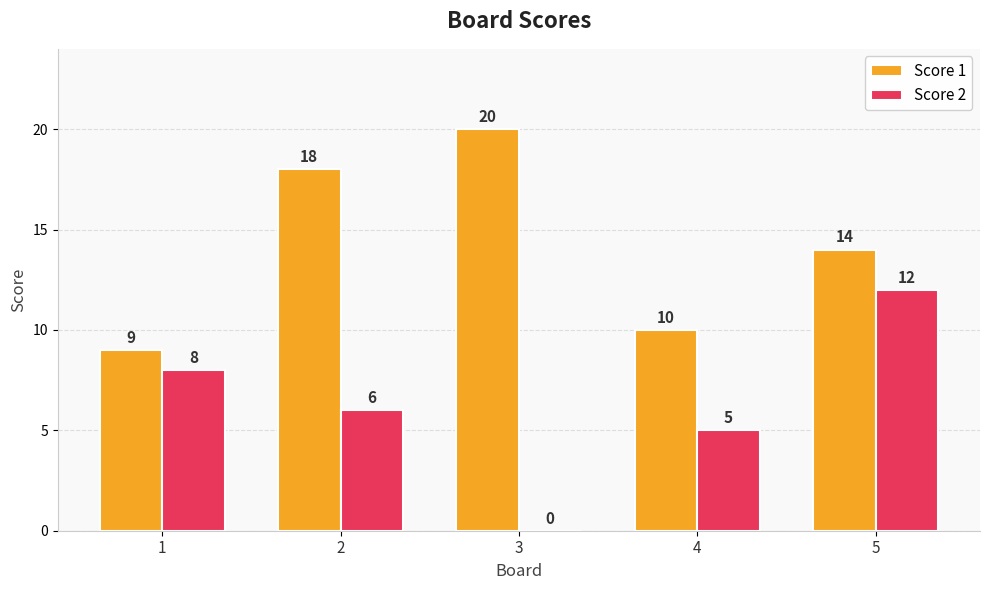

How many distinct data groups are displayed?

2